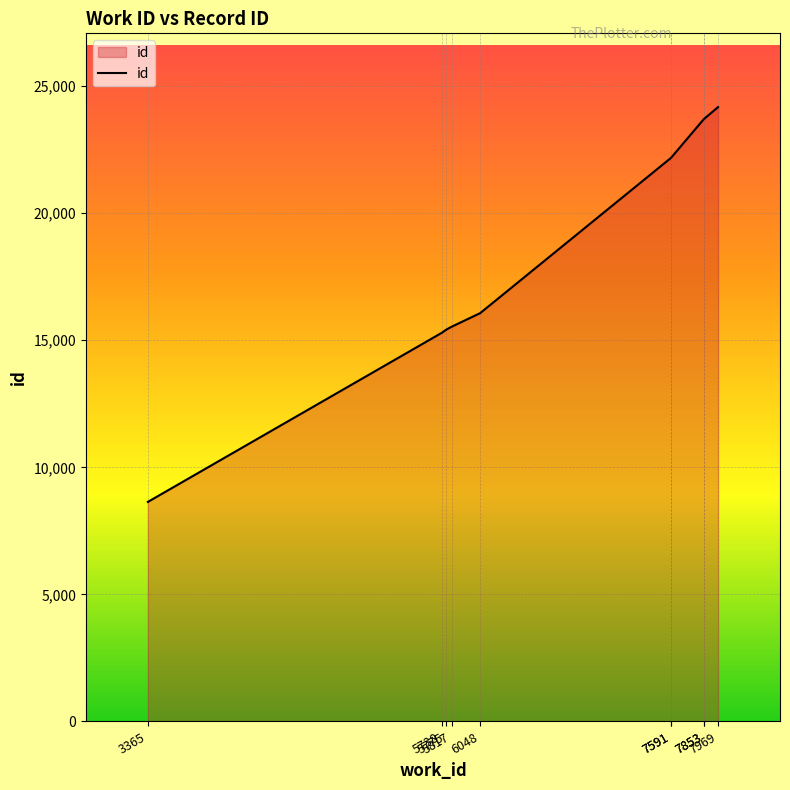

What is the value of the 1st point from the left?

8639